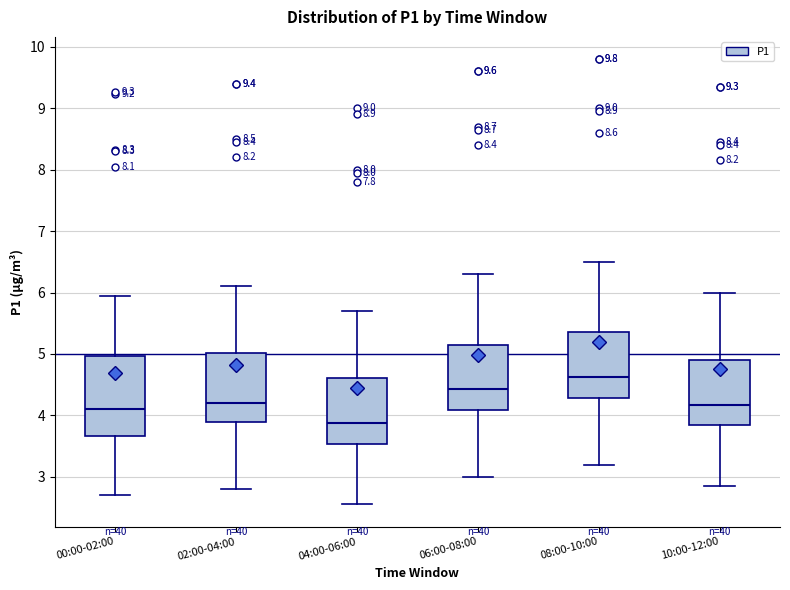

Which box is the tallest, from its lower edge to its upper edge?

00:00-02:00